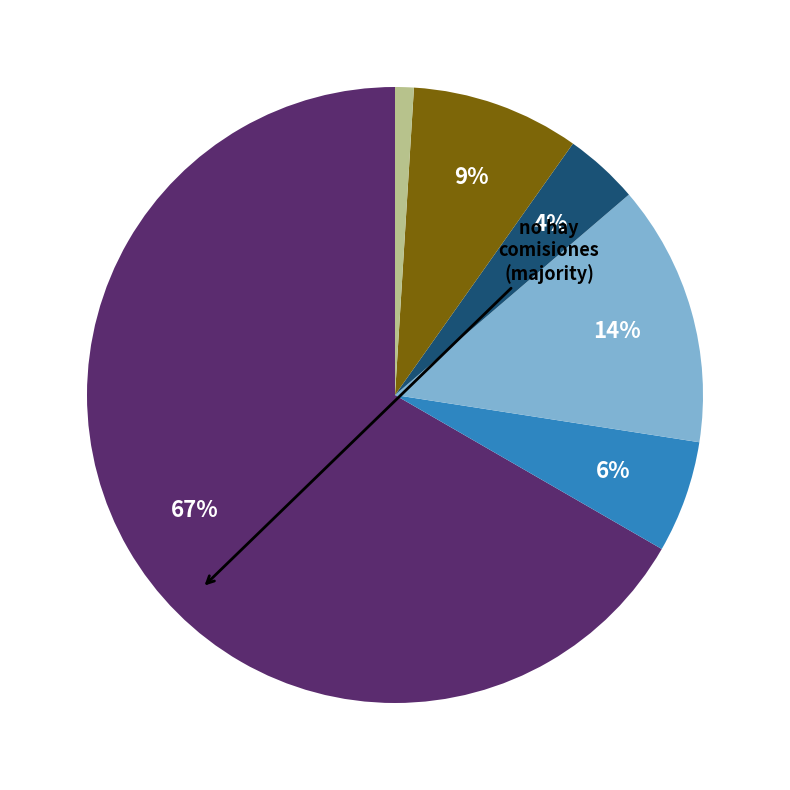

To the nearest percent, what is the average slice percentage?

17%